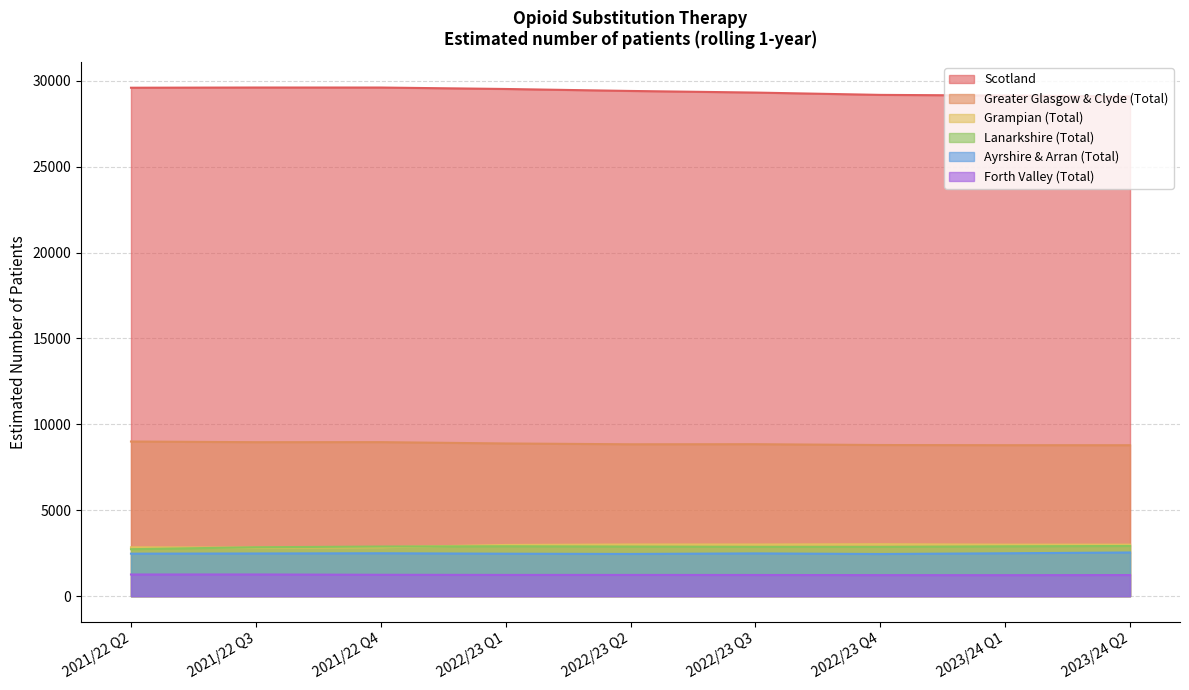

List the series in order of their peak value, highest first.

Scotland, Greater Glasgow & Clyde (Total), Grampian (Total), Lanarkshire (Total), Ayrshire & Arran (Total), Forth Valley (Total)